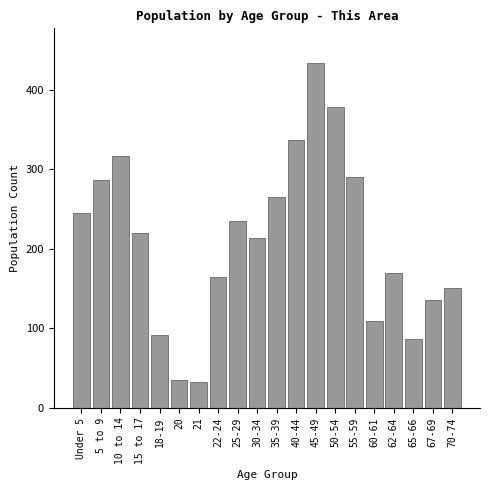

Reading left to right, transcribe all the data shown in this chart.

245	286	317	220	92	35	32	165	235	214	265	337	434	378	291	109	170	86	136	151